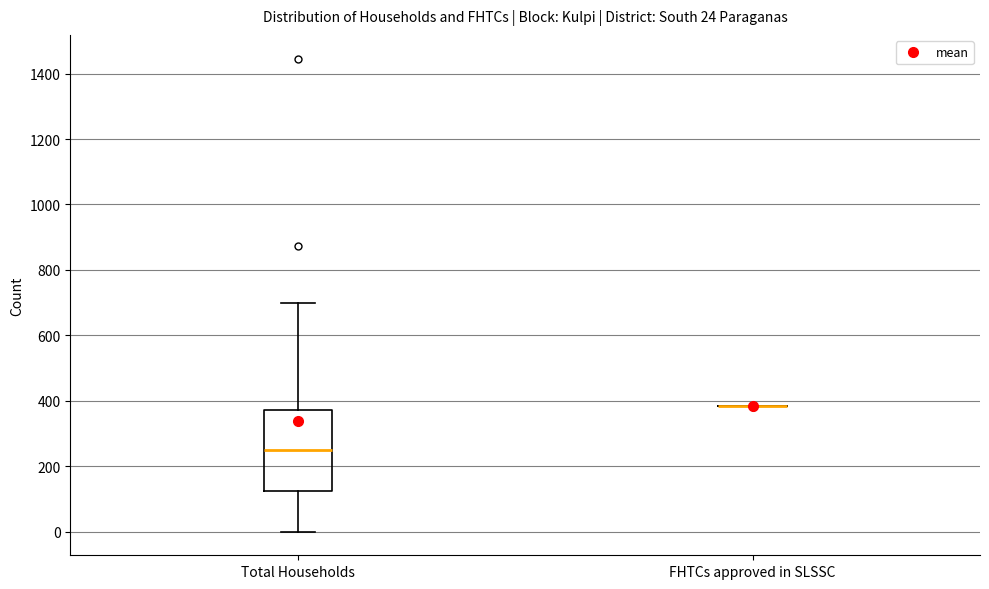

Comparing the boxes themselves (not the whiskers), which one is the tallest?

Total Households